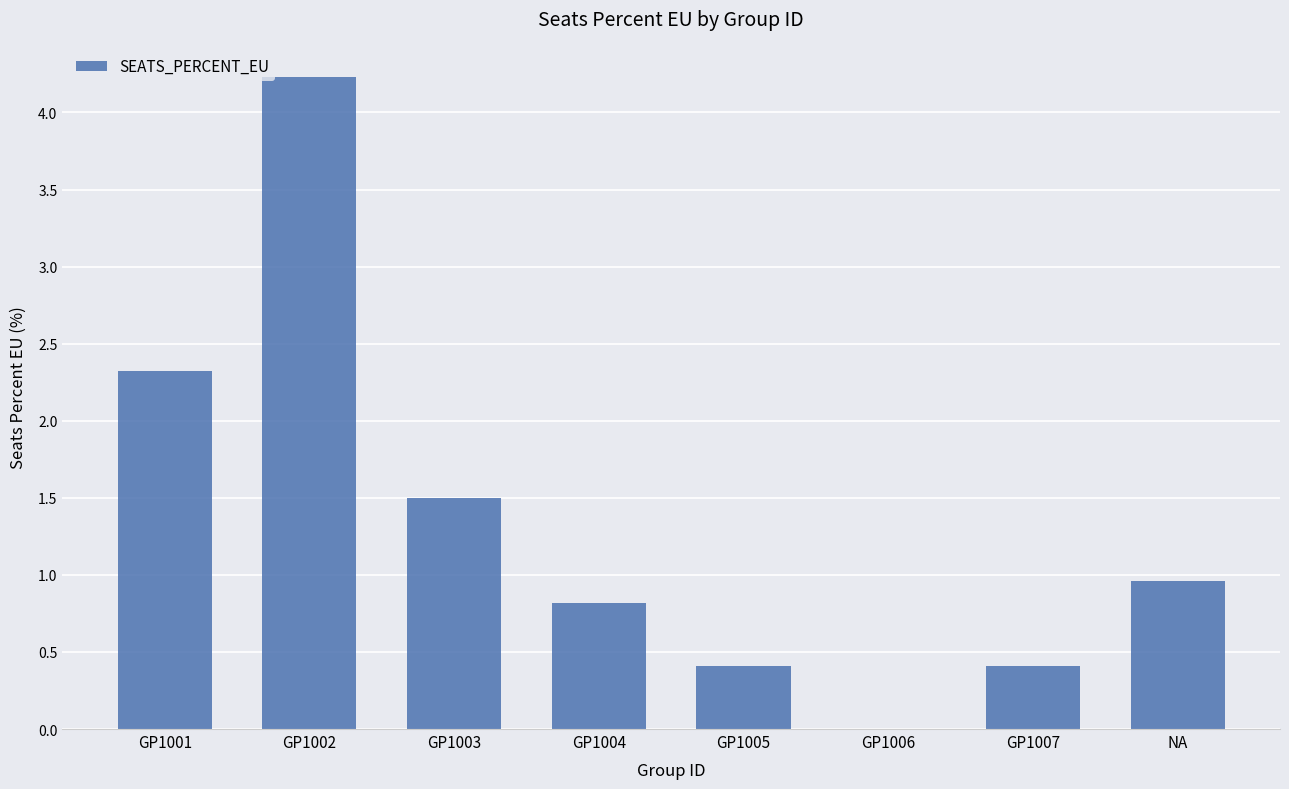

What is the change in value from GP1003 to GP1004?

-0.7